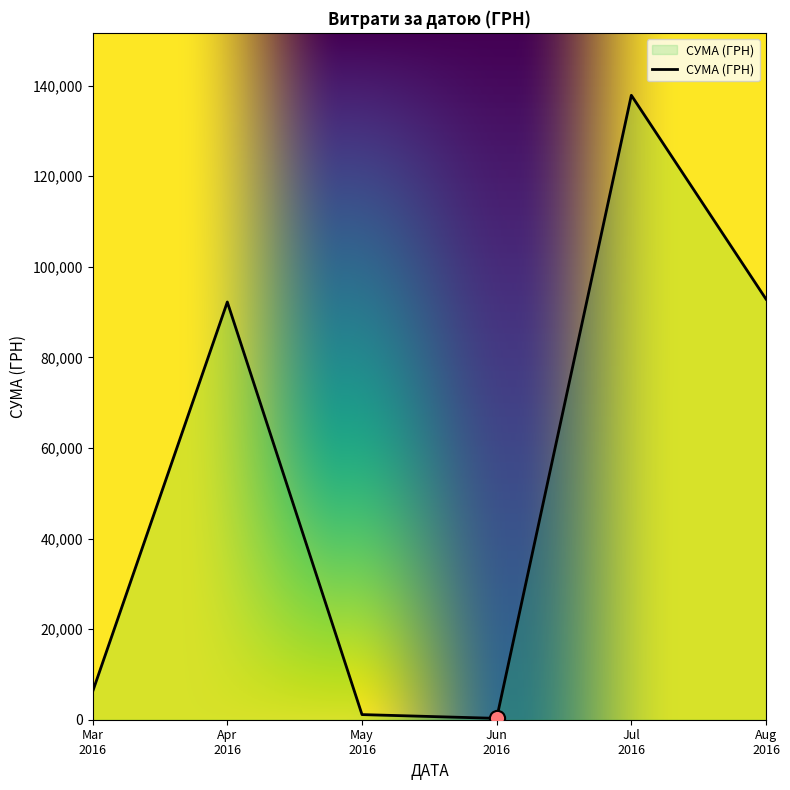

What is the maximum value shown in the chart?

137843.0